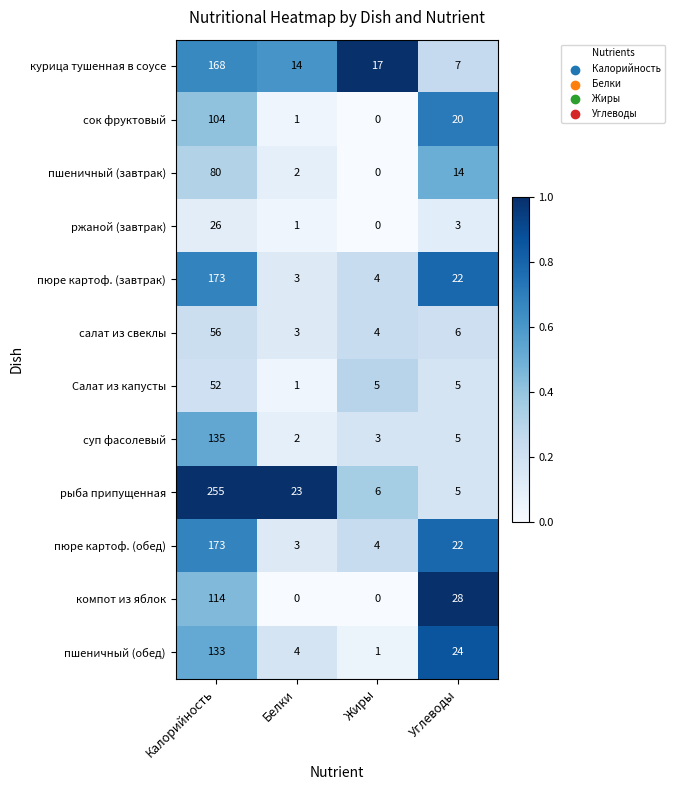

What is the sum of the пюре картоф. (завтрак) values at Углеводы and Жиры?

26